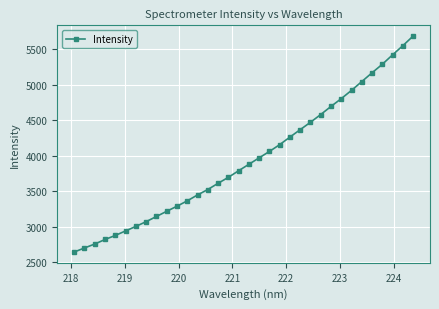

Count the number of categories in the chart.

34